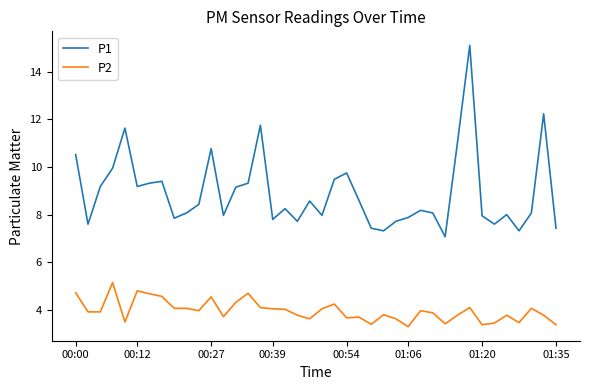

What are all the series names shown in the legend?

P1, P2